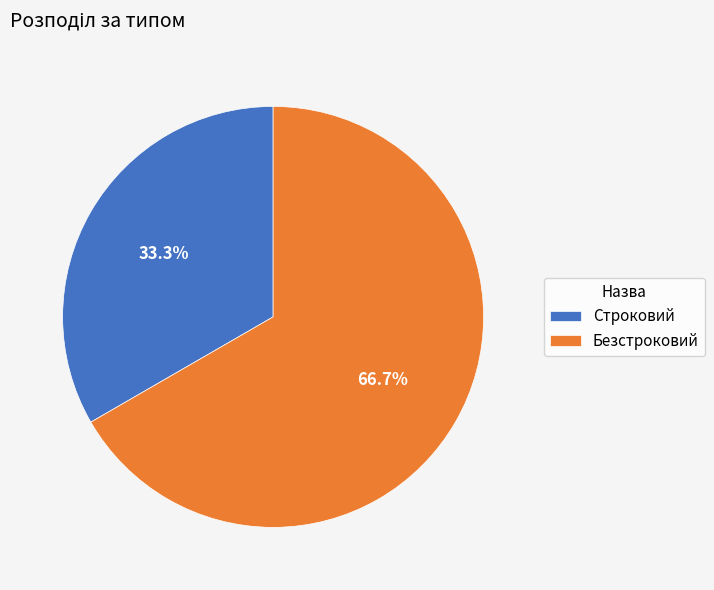

How many slices are in this pie chart?

2